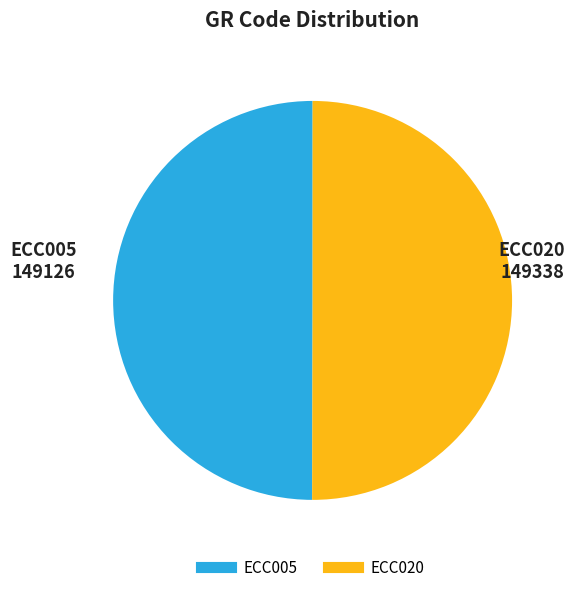

How many slices are in this pie chart?

2